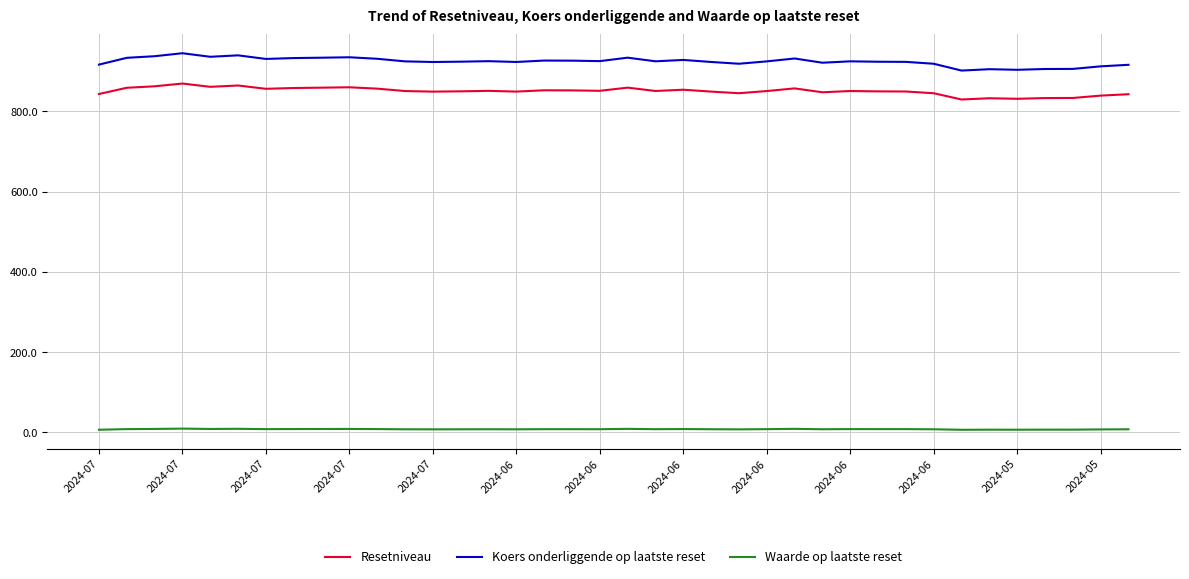

How many lines are shown in the chart?

3